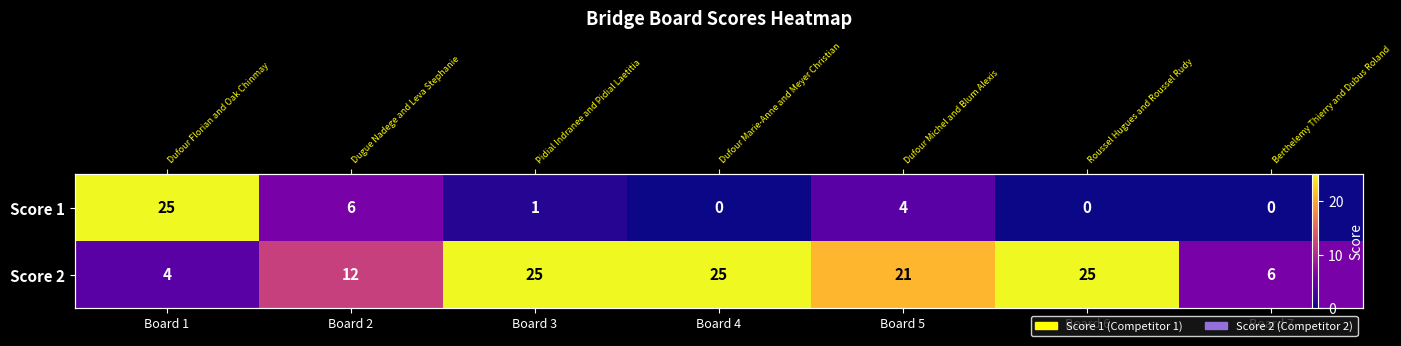

What is the sum of all Score 2 values?

118